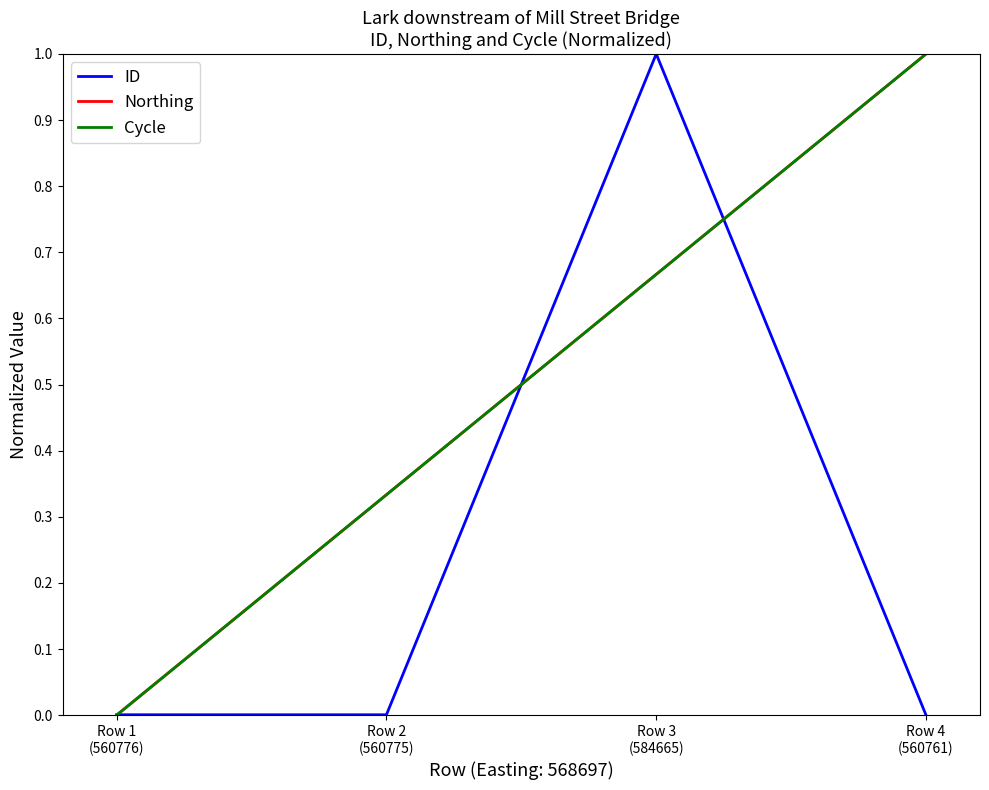

Does the chart display data point markers on the line(s)?

No